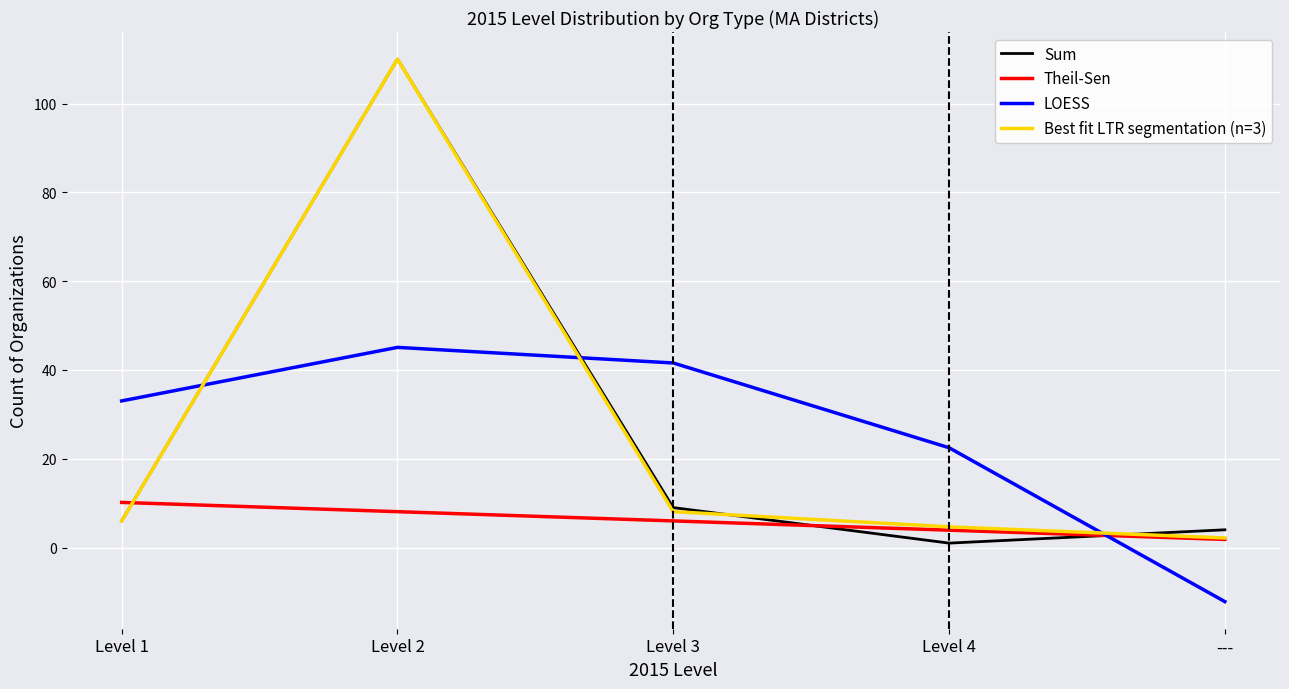

What is the minimum value shown in the chart?

-12.2